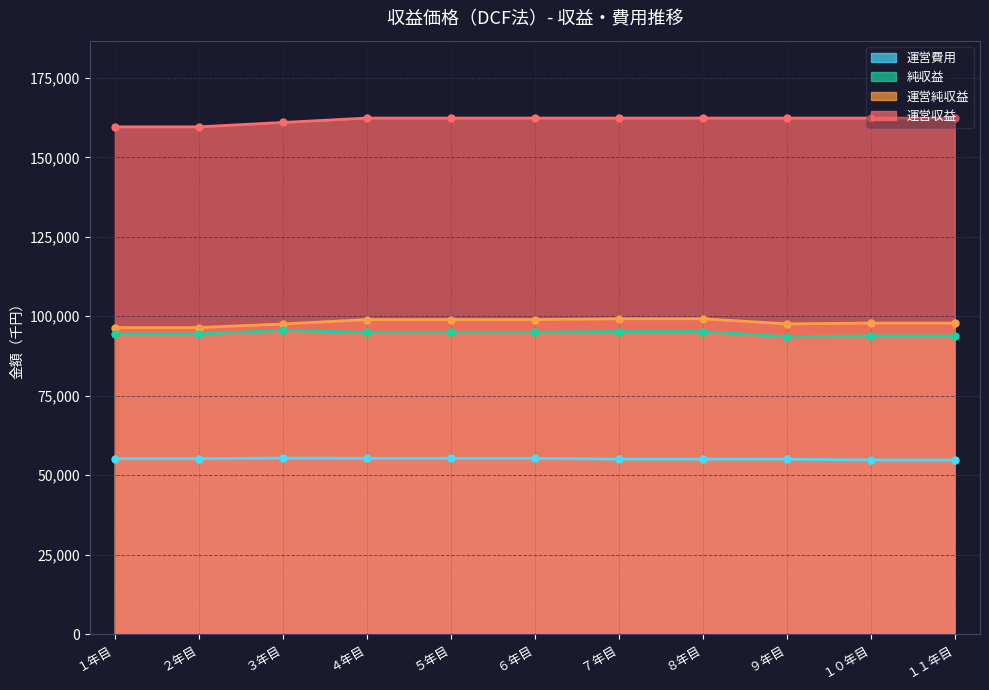

What is the total value across all series at １０年目?

408799